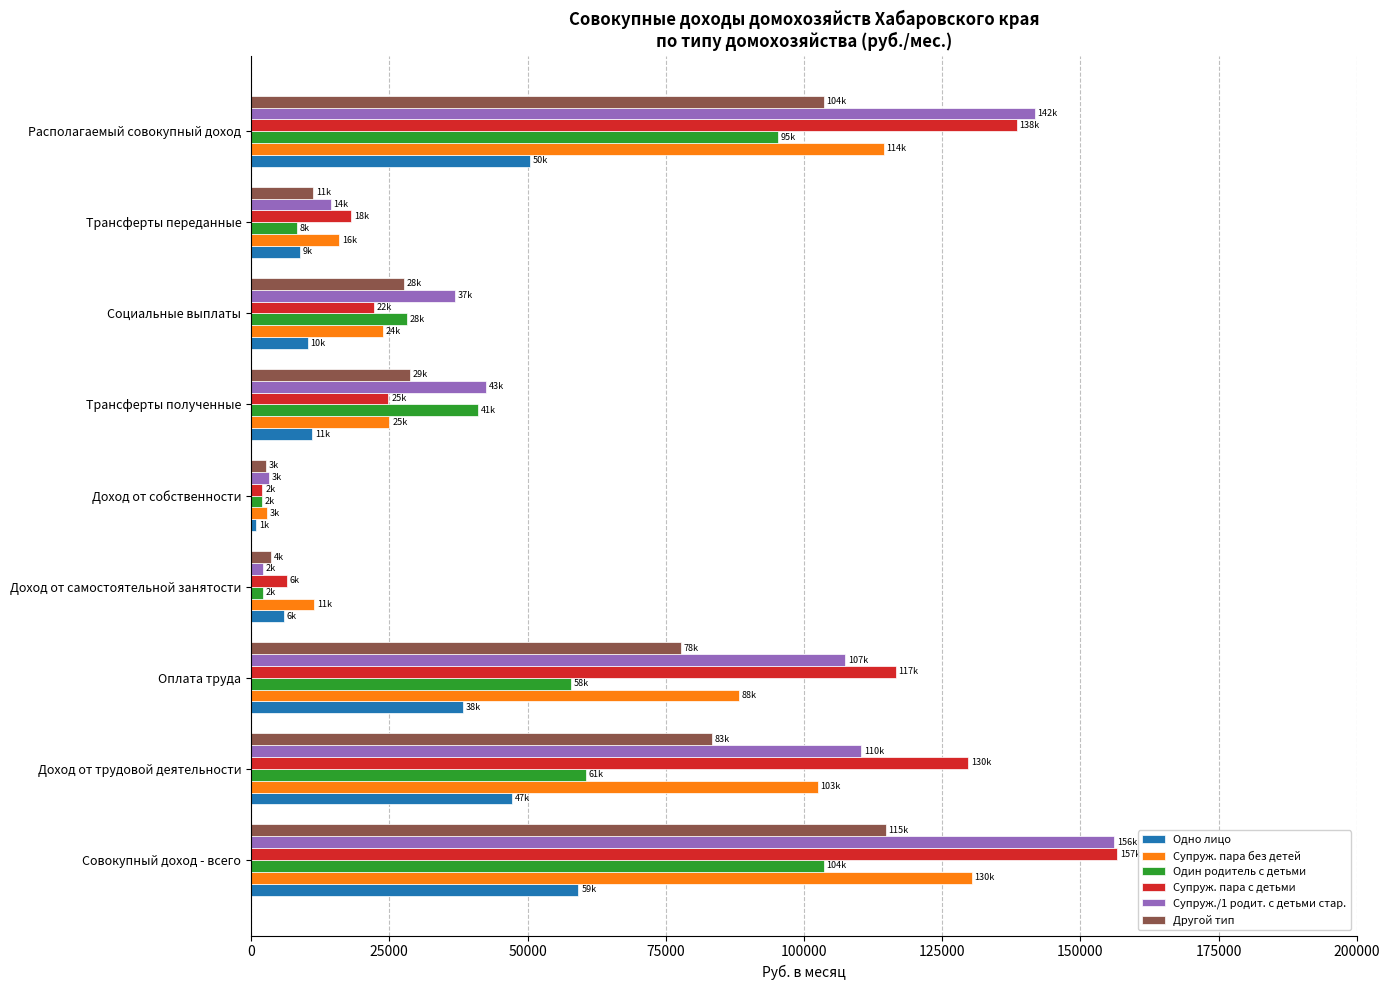

Count the number of data series in this chart.

6